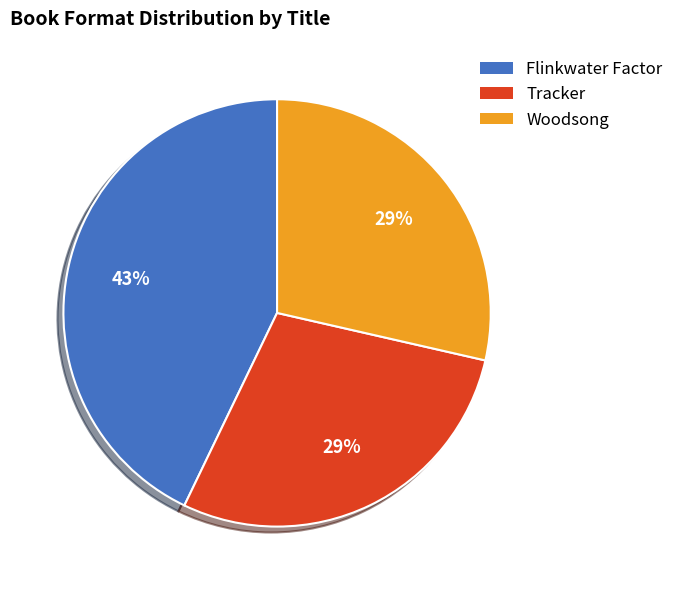

True or false: Tracker accounts for 14% of the total.

False